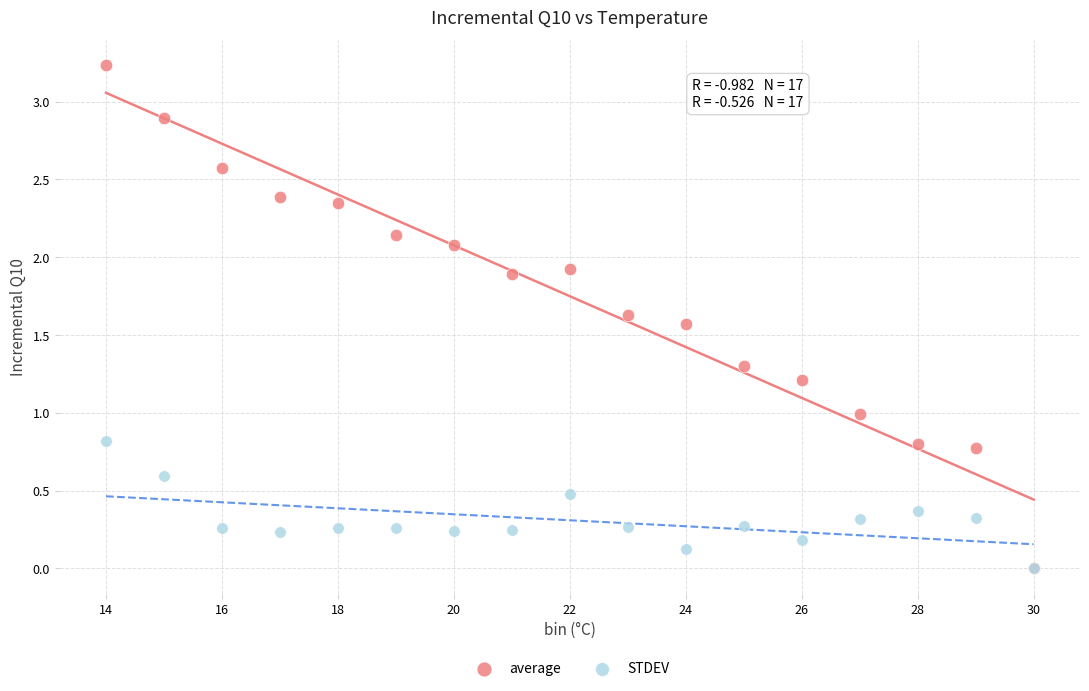

What are all the series names shown in the legend?

average, STDEV